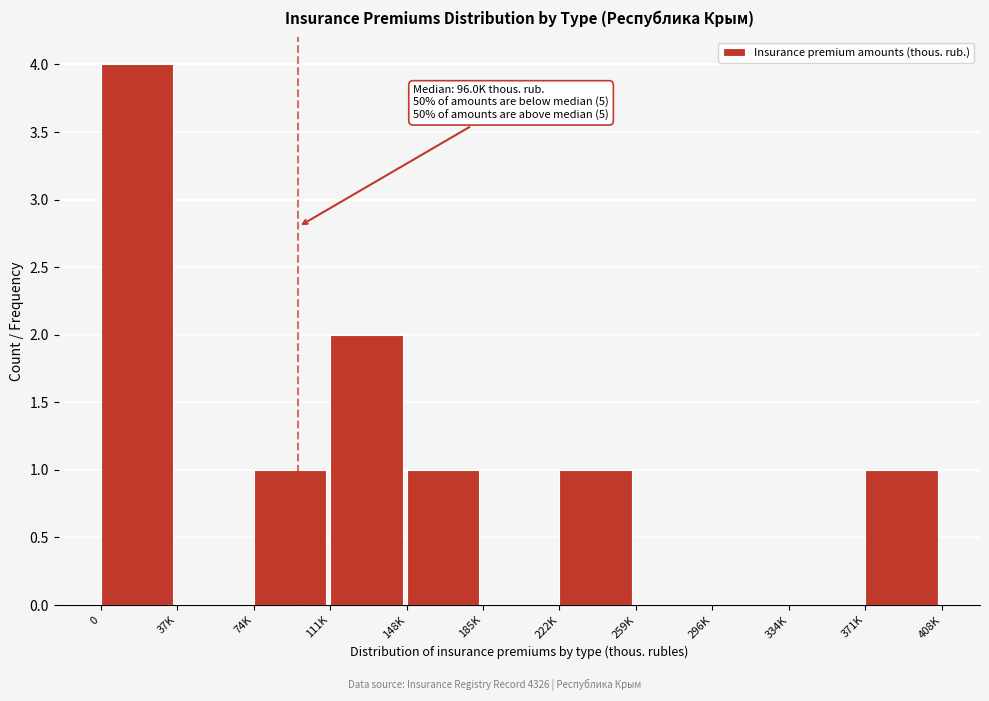

Reading left to right, list all the values displayed in this chart.

0=4	37K=0	74K=1	111K=2	148K=1	185K=0	222K=1	259K=0	296K=0	334K=0	371K=1